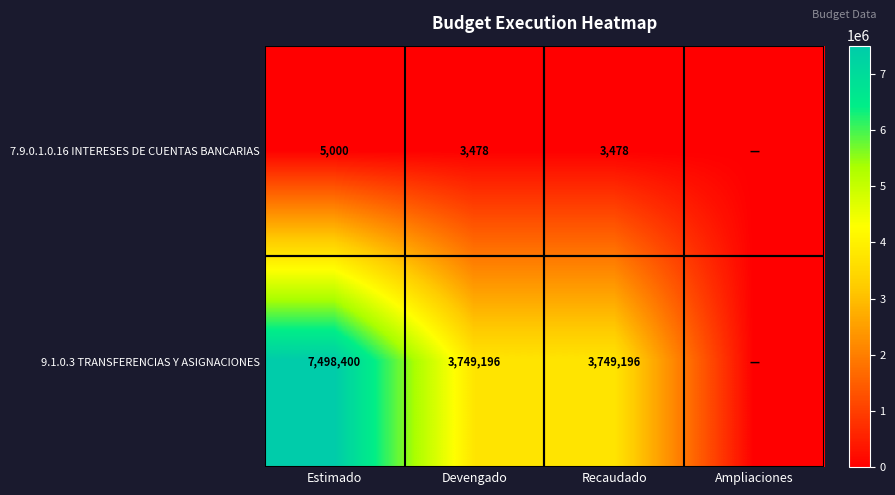

Is the value of 9.1.0.3 TRANSFERENCIAS Y ASIGNACIONES at Devengado greater than the value of 7.9.0.1.0.16 INTERESES DE CUENTAS BANCARIAS at Devengado?

Yes